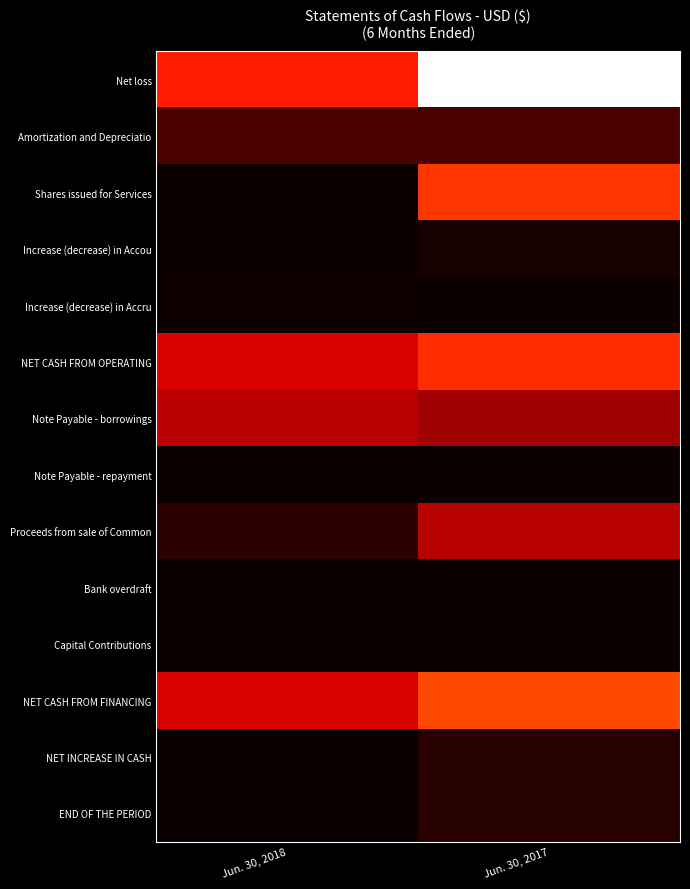

Reading left to right, what are all the values shown in this chart?

Net loss: Jun. 30, 2018=0.4	Jun. 30, 2017=1.0
Amortization and Depreciatio: Jun. 30, 2018=0.1	Jun. 30, 2017=0.1
Shares issued for Services: Jun. 30, 2018=0.0	Jun. 30, 2017=0.4
Increase (decrease) in Accou: Jun. 30, 2018=0.0	Jun. 30, 2017=0.0
Increase (decrease) in Accru: Jun. 30, 2018=0.0	Jun. 30, 2017=0.0
NET CASH FROM OPERATING: Jun. 30, 2018=0.3	Jun. 30, 2017=0.4
Note Payable - borrowings: Jun. 30, 2018=0.3	Jun. 30, 2017=0.2
Note Payable - repayment: Jun. 30, 2018=0.0	Jun. 30, 2017=0.0
Proceeds from sale of Common: Jun. 30, 2018=0.1	Jun. 30, 2017=0.3
Bank overdraft: Jun. 30, 2018=0.0	Jun. 30, 2017=0.0
Capital Contributions: Jun. 30, 2018=0.0	Jun. 30, 2017=0.0
NET CASH FROM FINANCING: Jun. 30, 2018=0.3	Jun. 30, 2017=0.5
NET INCREASE IN CASH: Jun. 30, 2018=0.0	Jun. 30, 2017=0.0
END OF THE PERIOD: Jun. 30, 2018=0.0	Jun. 30, 2017=0.0